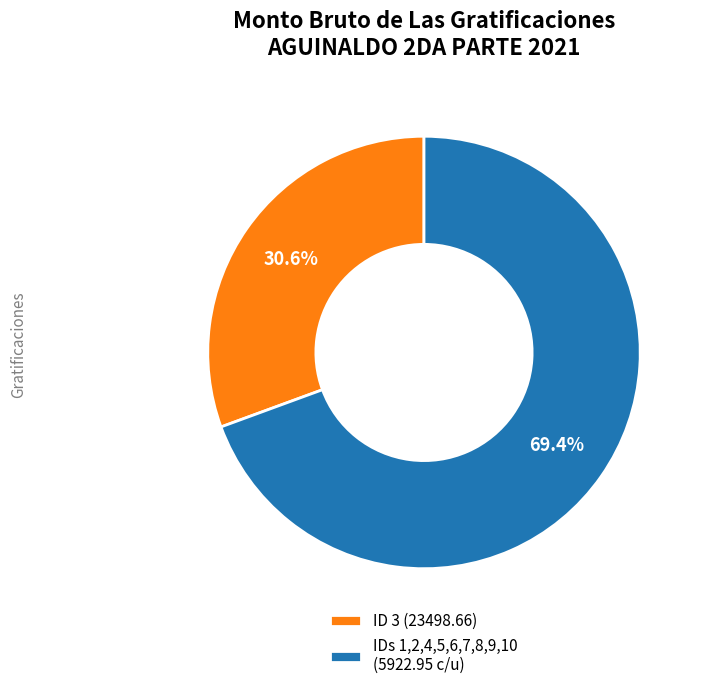

Does IDs 1,2,4,5,6,7,8,9,10 (5922.95 c/u) represent more than half of the total?

Yes